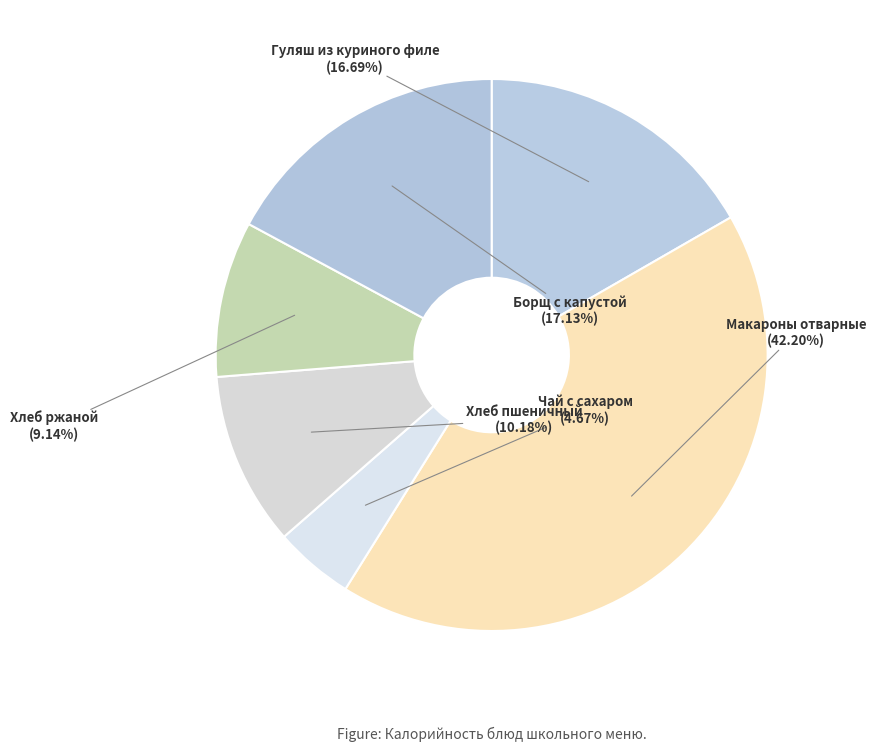

Which category has the smallest portion of the pie?

Чай с сахаром